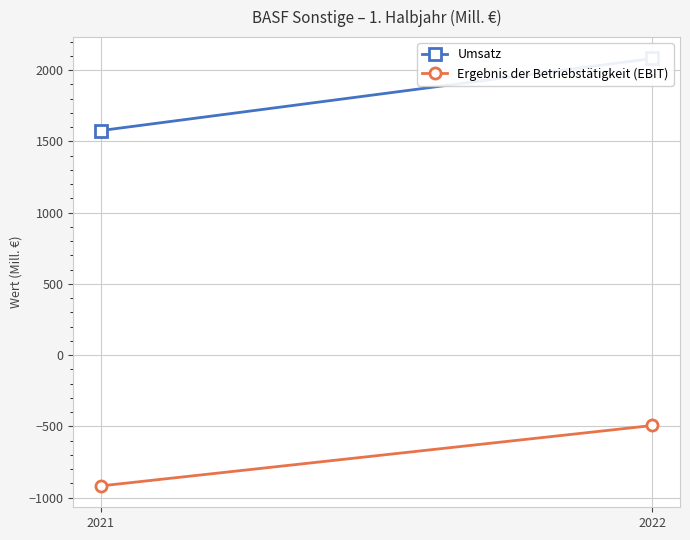

What is the approximate value of Ergebnis der Betriebstätigkeit (EBIT) at 2022?

-494